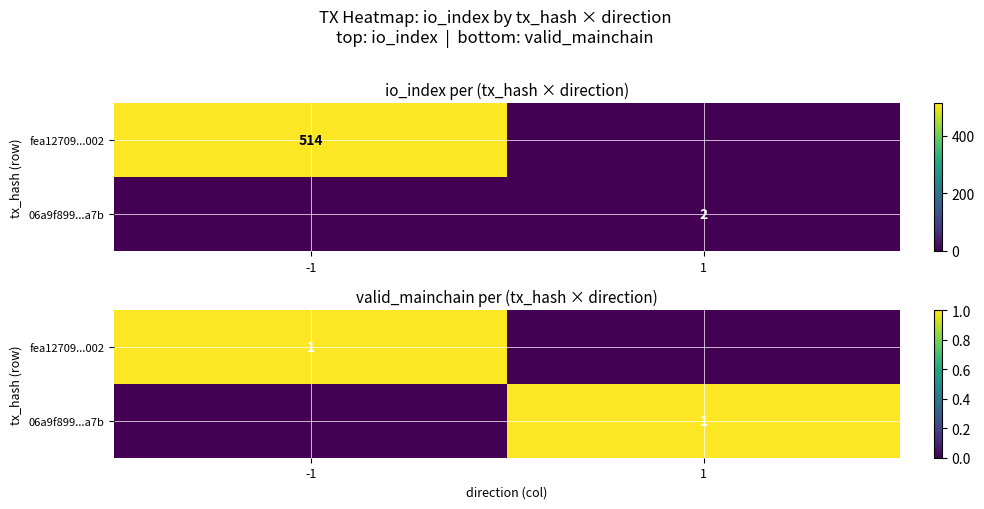

True or false: fea12709...002 has a value of 1 at -1.

False